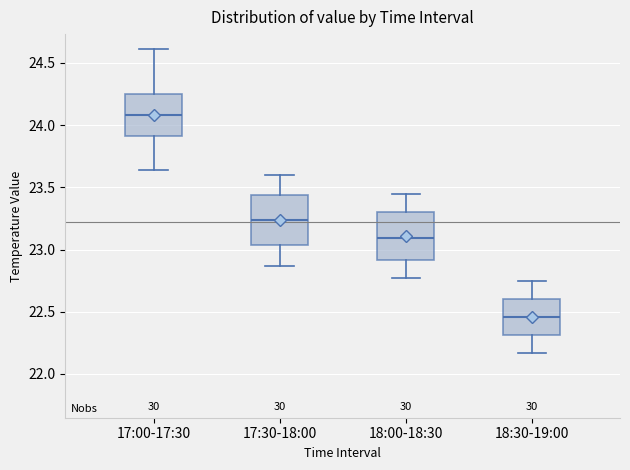

Where does the upper whisker of the box for 17:00-17:30 end on the y-axis? The values are not printed on the chart, so give them approximately, as read against the axis.

24.60